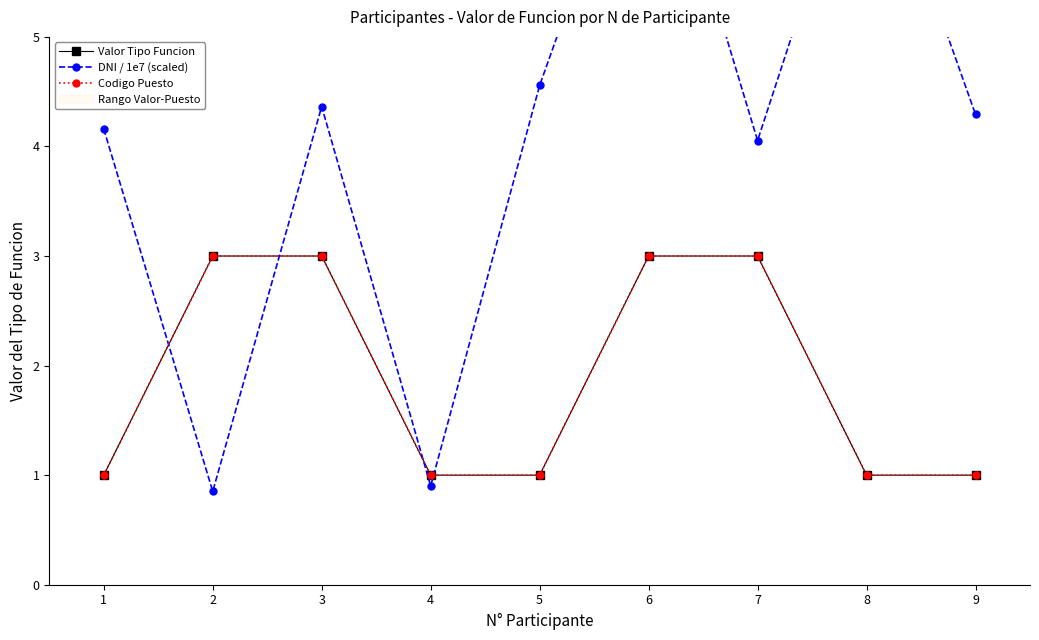

Which label corresponds to the largest value in the chart?

6